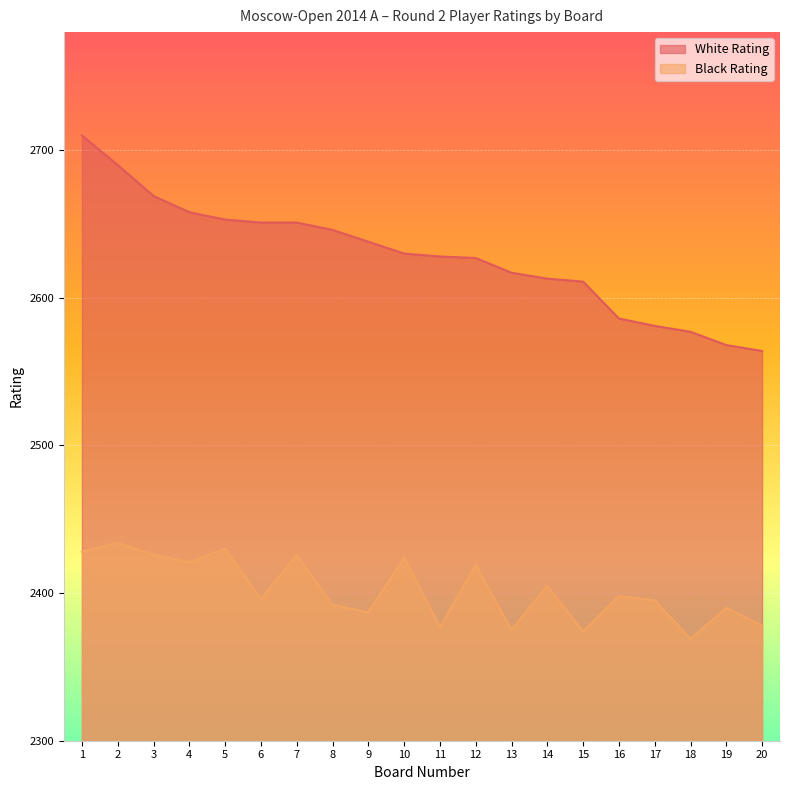

What are all the series names shown in the legend?

White Rating, Black Rating